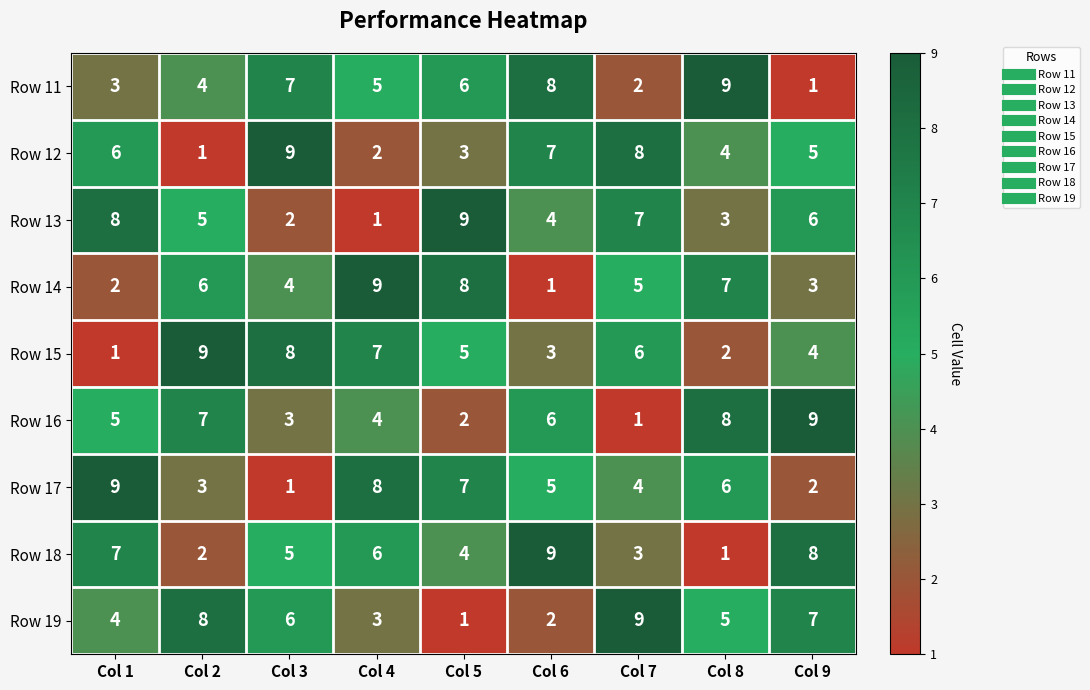

How many Row 14 values are between 3 and 7?

5